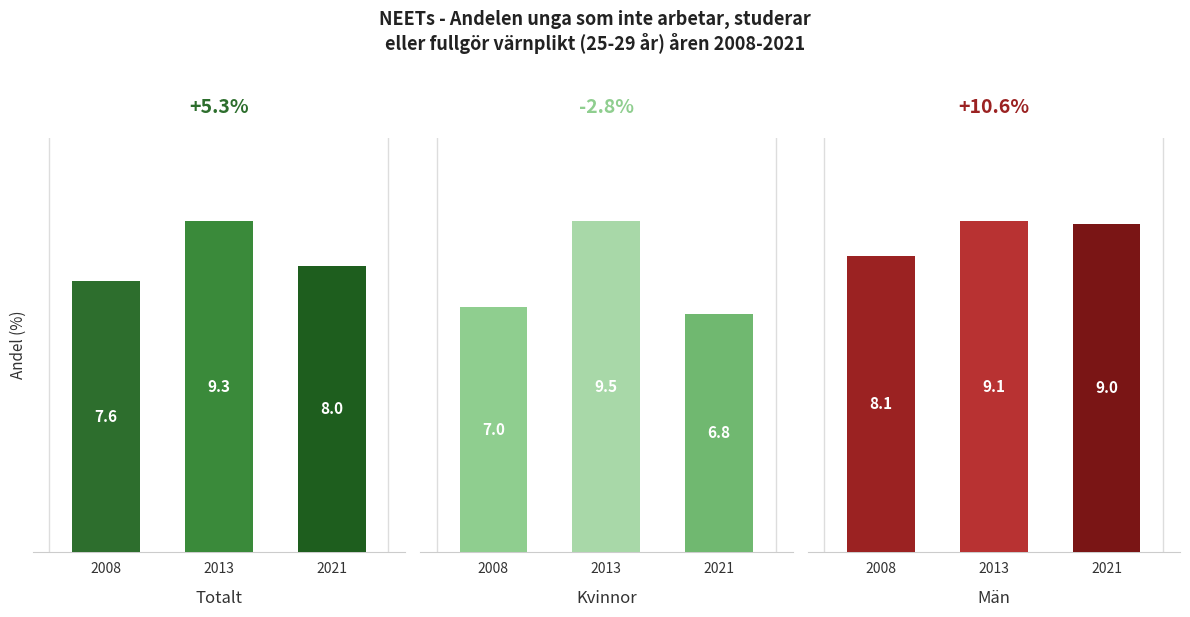

What is the difference between the Män values at 2013 and 2008?

1.0